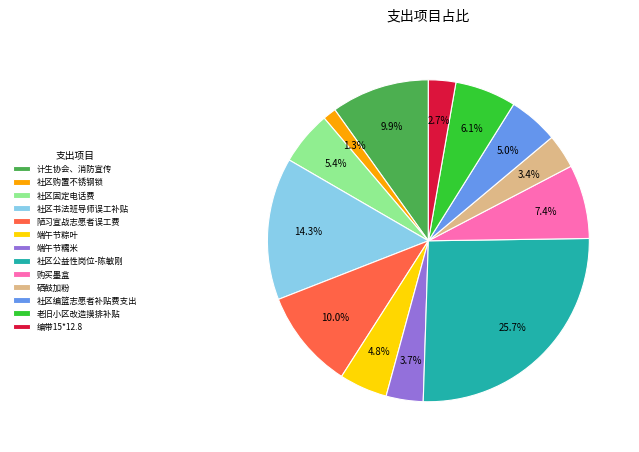

Is 购买墨盒 the majority of the pie?

No